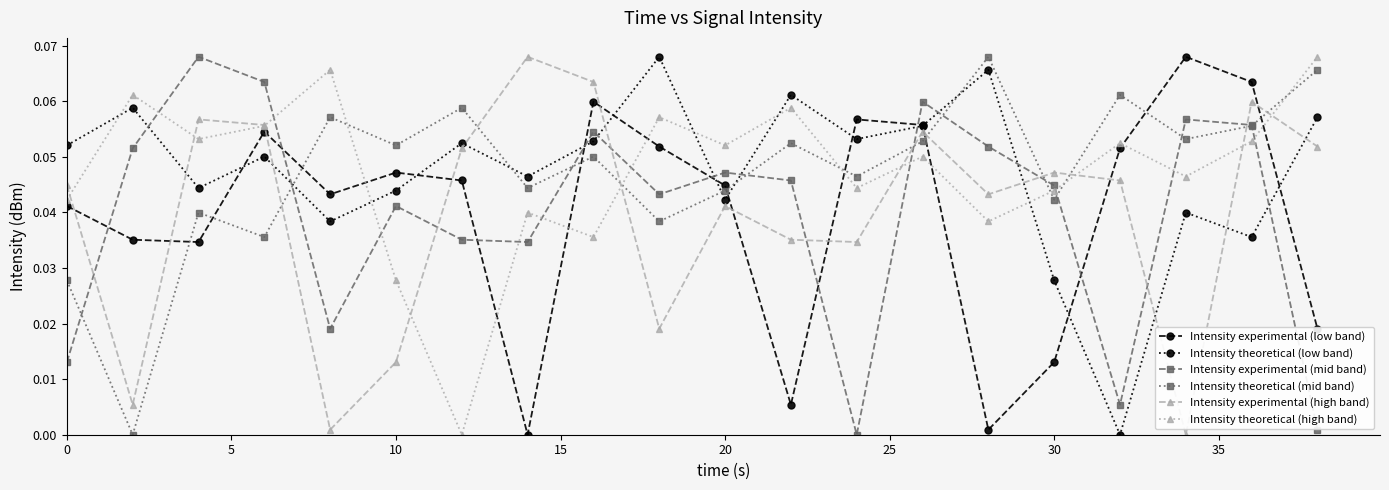

In Intensity experimental (low band), how many points are higher than both neighbors (excluding endpoints)?

5